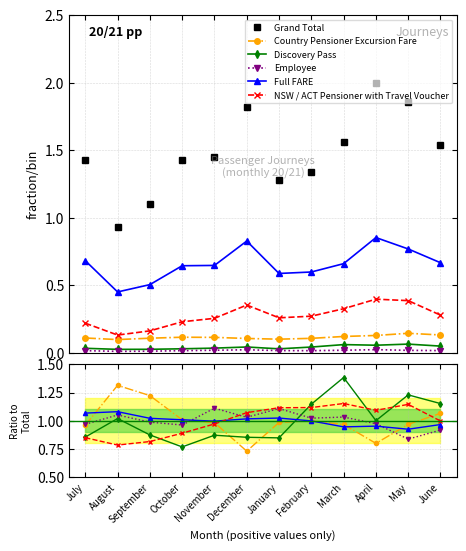

How many interior local valleys does the Full FARE series have?

3